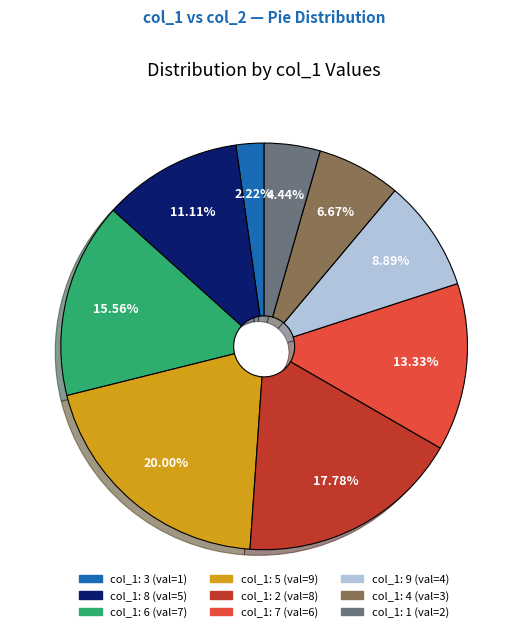

Combined, do col_1: 3 (val=1) and col_1: 6 (val=7) account for over 50%?

No